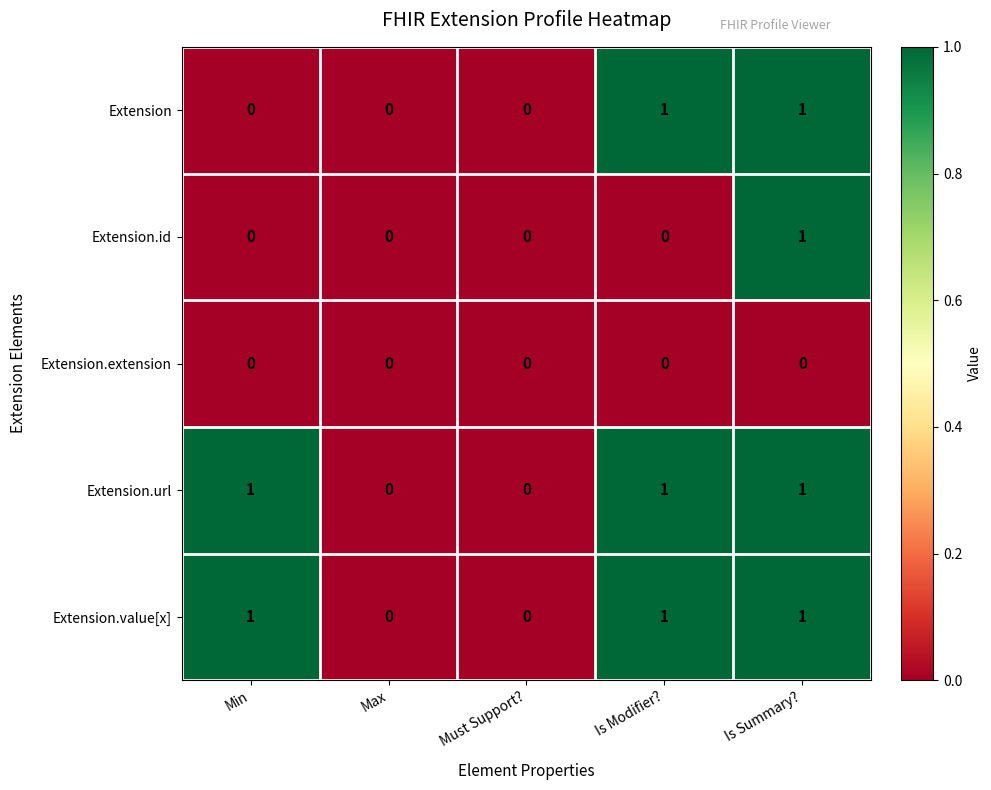

Is the value of Extension.url at Min greater than the value of Extension.extension at Is Summary??

Yes